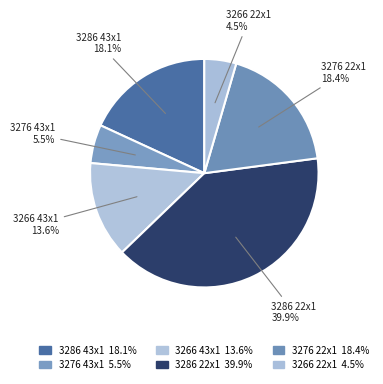

Which slice is the largest?

Крайка 22x1 мм. Оксід 3286